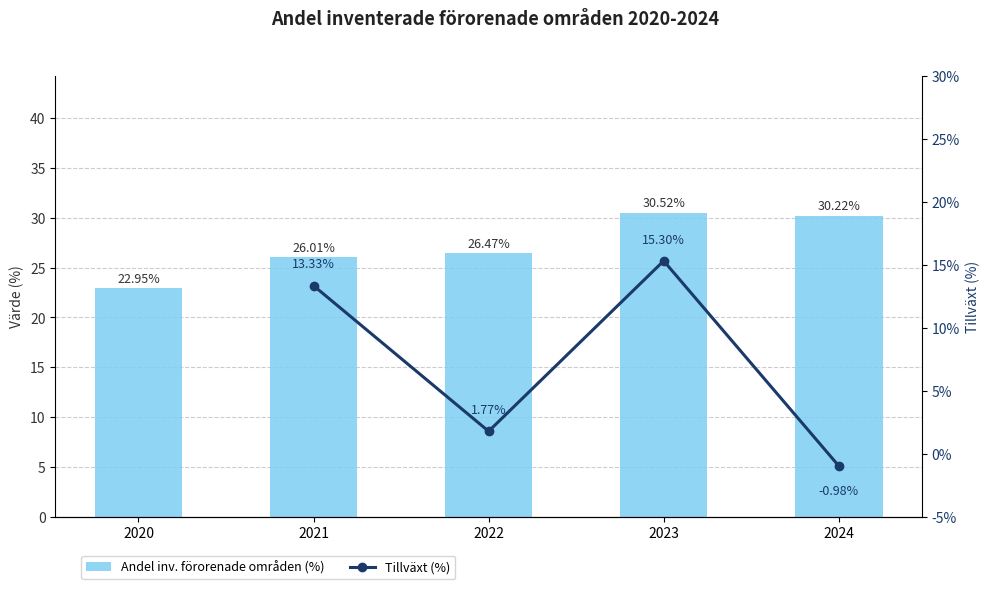

Does the chart contain stacked bars?

No